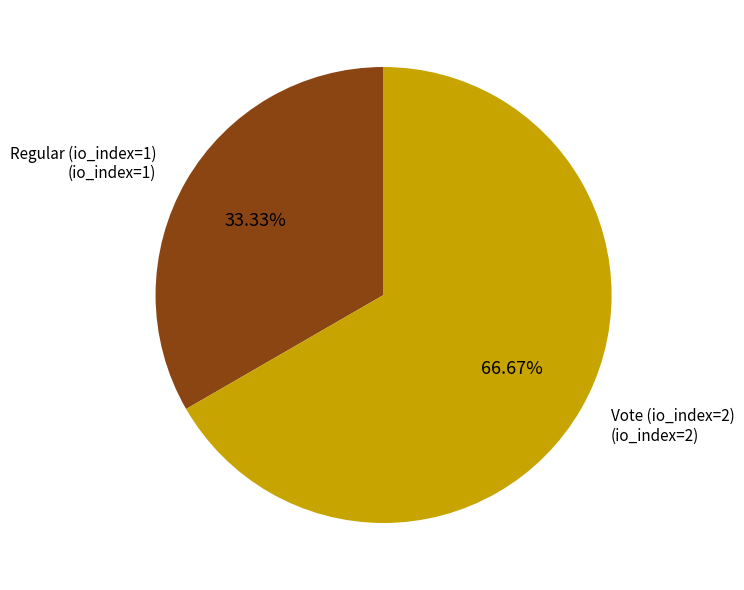

Rank the categories by value from lowest to highest.

Regular (io_index=1), Vote (io_index=2)